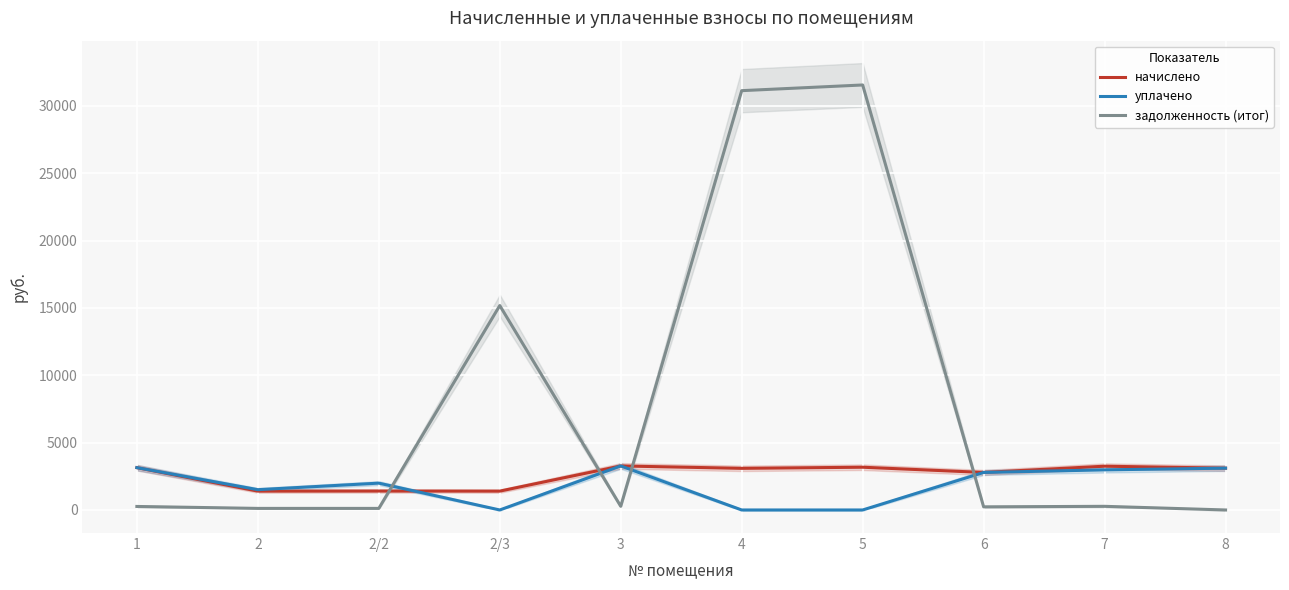

What is the label of the 1st point from the left?

1